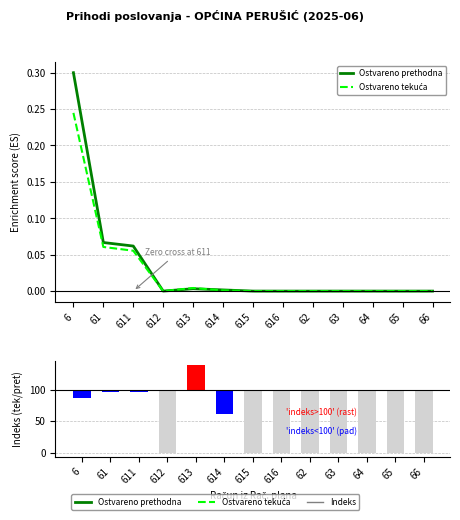

Reading left to right, extract all data points from this chart.

Ostvareno prethodna: 6=0.3	61=0.1	611=0.1	612=0.0	613=0.0	614=0.0	615=0.0	616=0.0	62=0.0	63=0.0	64=0.0	65=0.0	66=0.0
Ostvareno tekuća: 6=0.2	61=0.1	611=0.1	612=0.0	613=0.0	614=0.0	615=0.0	616=0.0	62=0.0	63=0.0	64=0.0	65=0.0	66=0.0
Indeks (tek/pret): 6=-12.6	61=-2.7	611=-4.0	612=-100.0	613=39.3	614=-38.4	615=-100.0	616=-100.0	62=-100.0	63=-100.0	64=-100.0	65=-100.0	66=-100.0